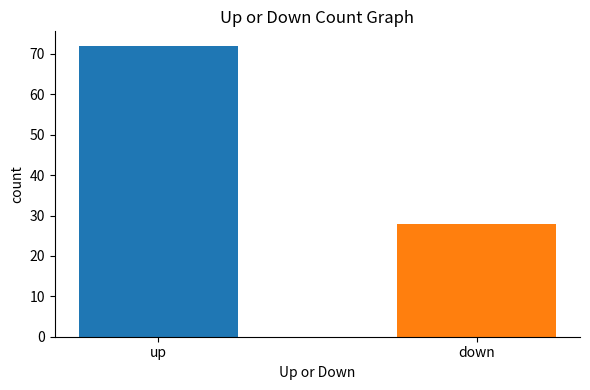

Approximately how many times larger is the value at up compared to down?

2.6